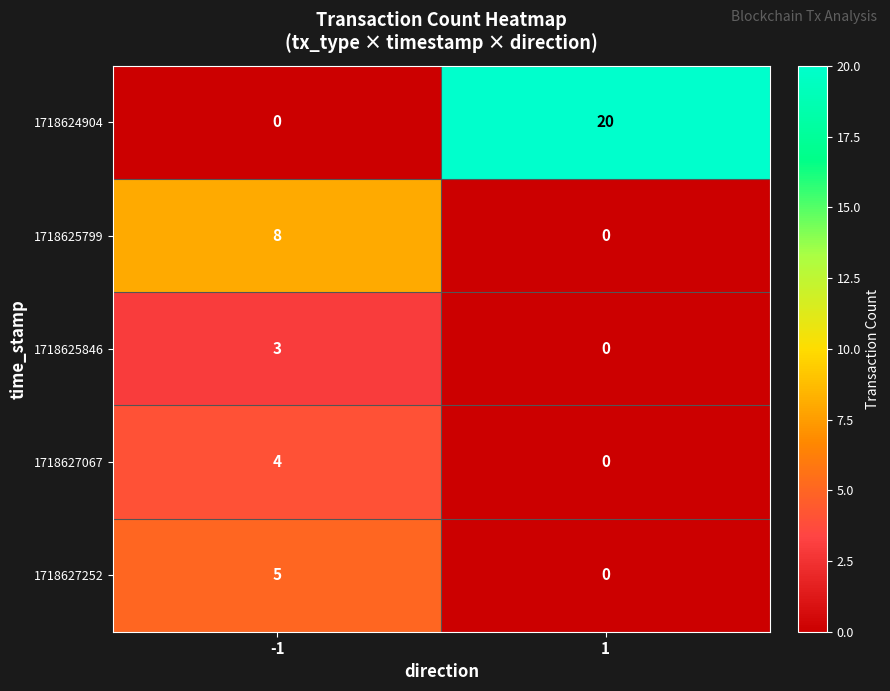

Which series has the largest total across all categories?

1718624904